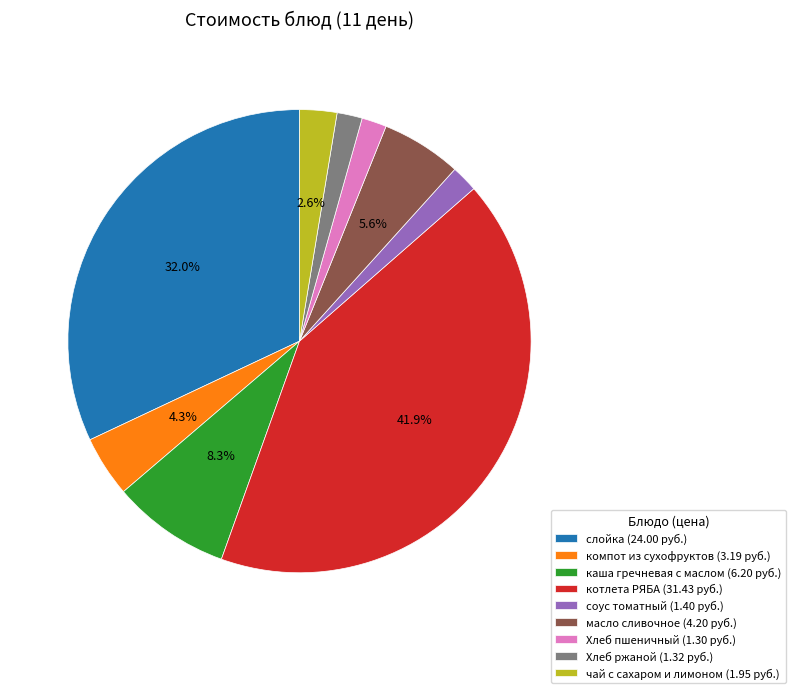

Does слойка represent more than half of the total?

No